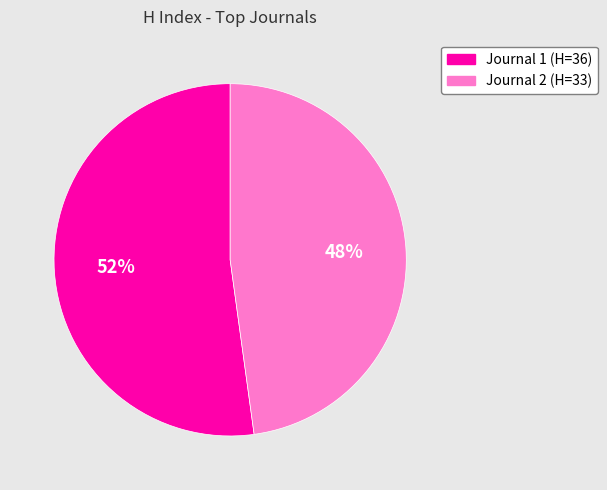

Is there a majority slice in this chart?

Yes